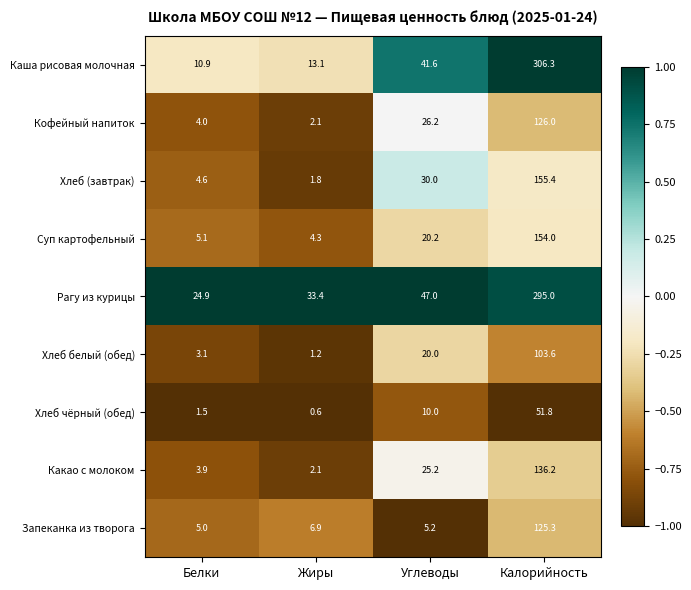

What is the total value across all series at Калорийность?

1453.6